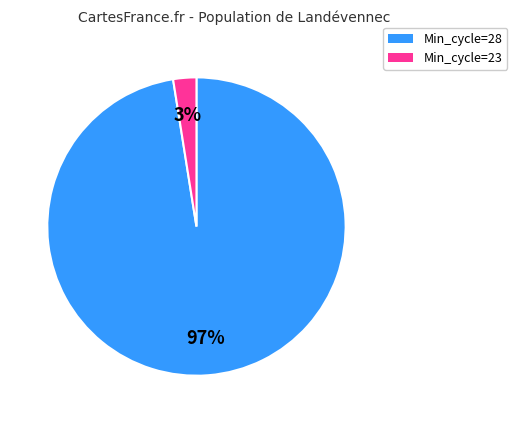

Does any single category account for the majority?

Yes